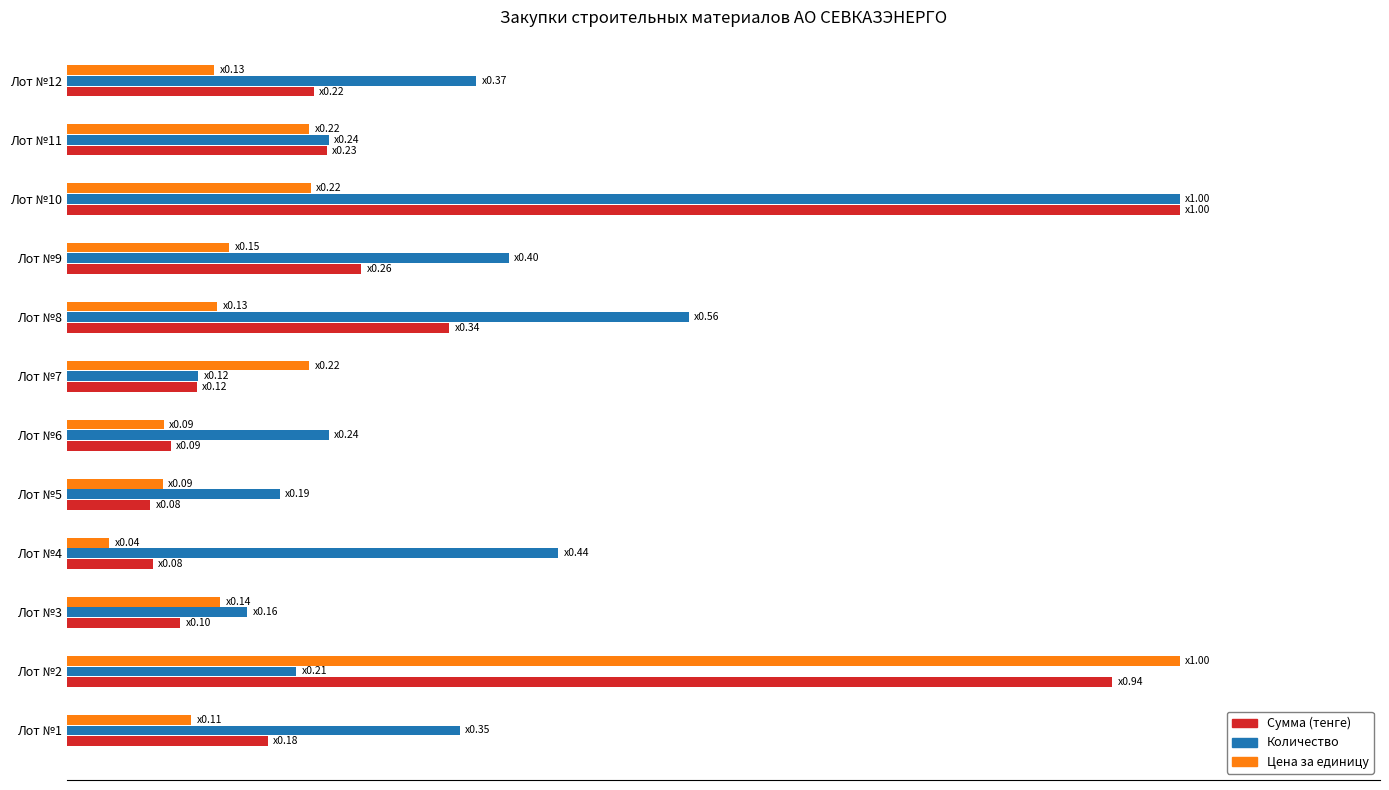

What are all the series names shown in the legend?

Сумма (тенге), Количество, Цена за единицу